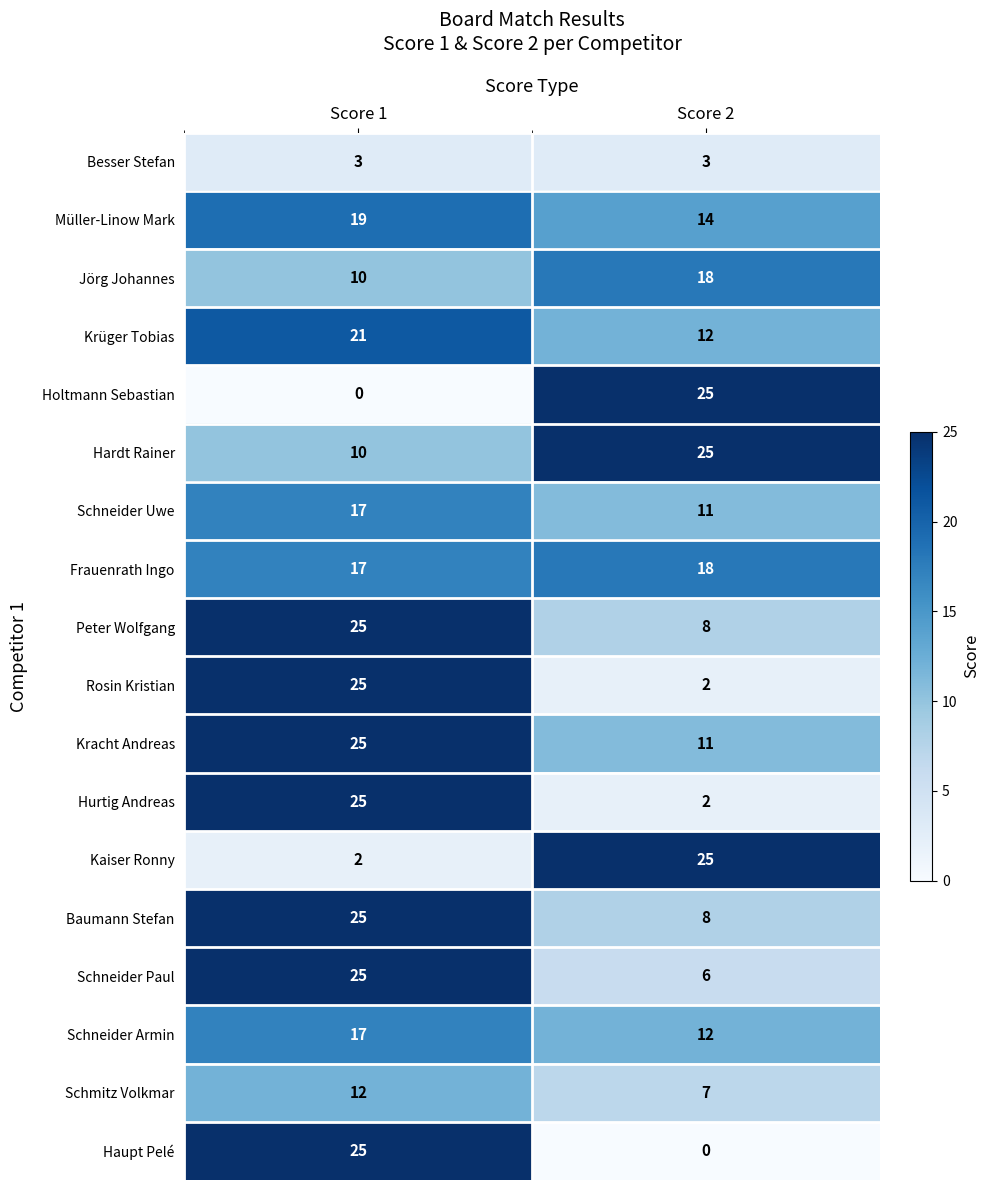

What is the difference between the Schneider Armin values at Score 1 and Score 2?

5